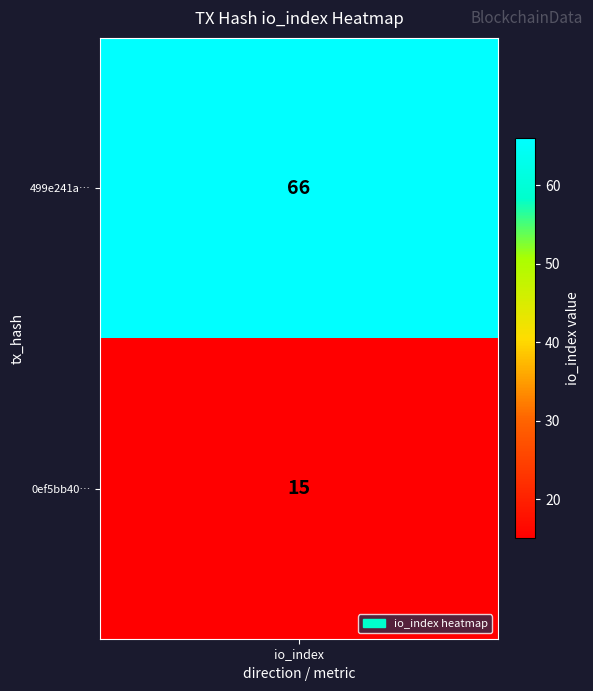

Which has a higher value, 1 or 0?

1